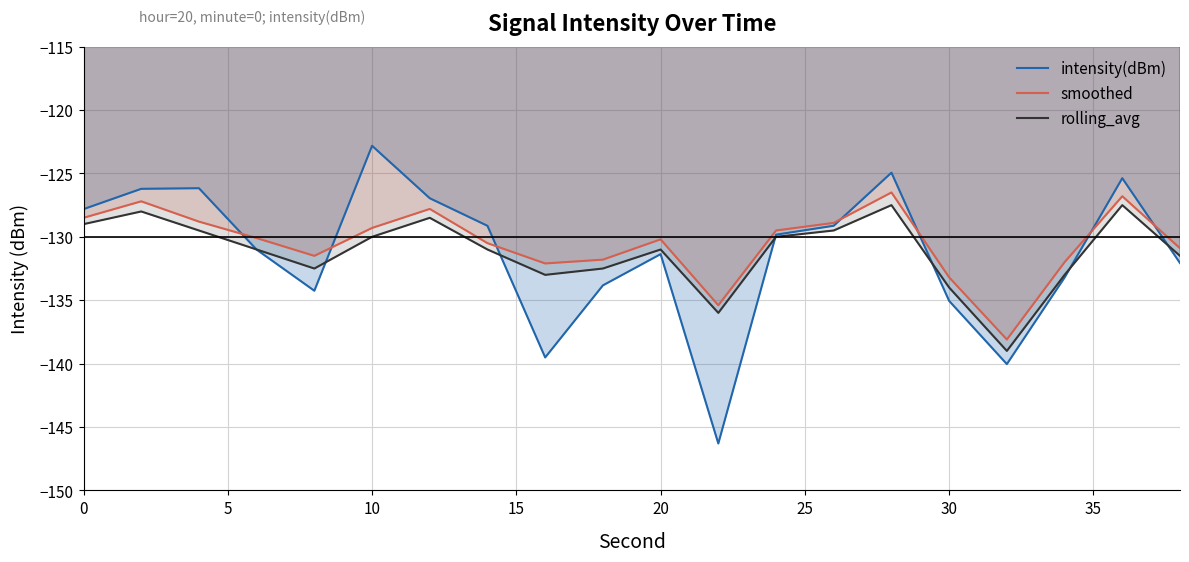

True or false: smoothed and rolling_avg intersect in this chart.

False